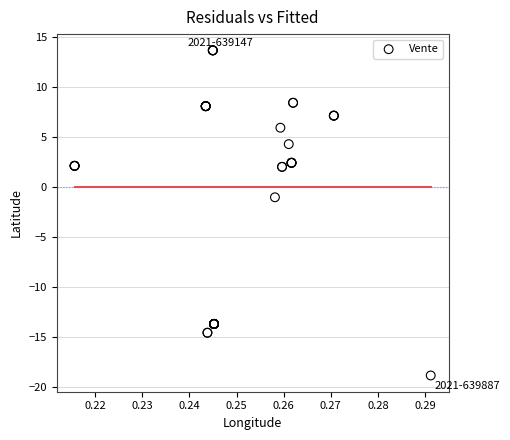

What Y value in the scatter plot is closest to -2?

-1.1